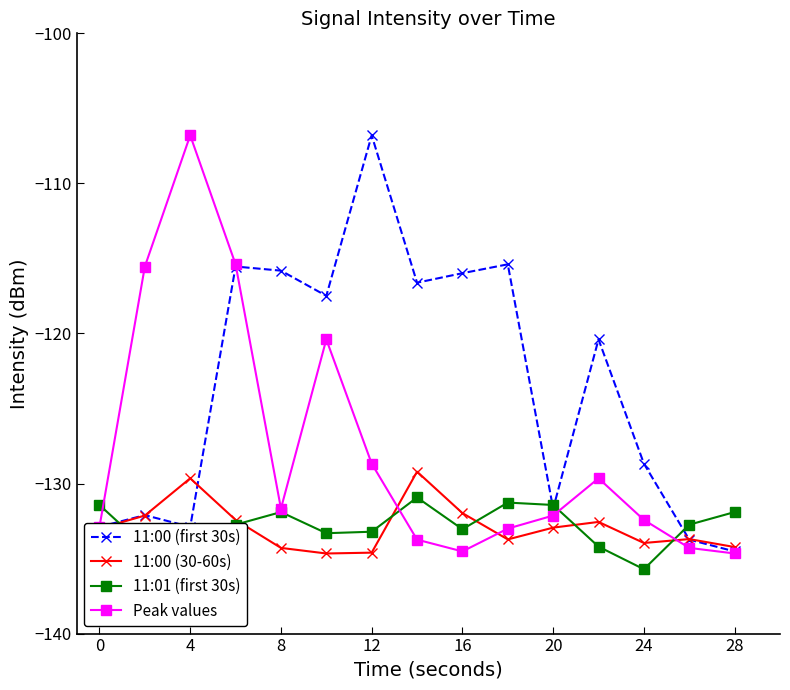

What is the lowest value of the Peak values series?

-134.7